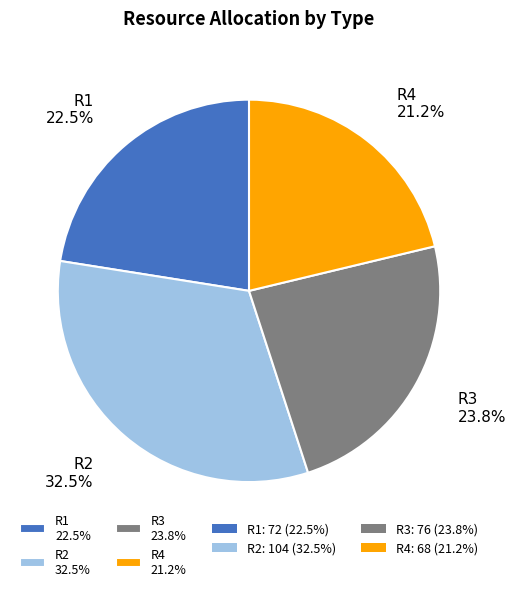

Is the sum of R2 32.5% and R1 22.5% greater than half?

Yes